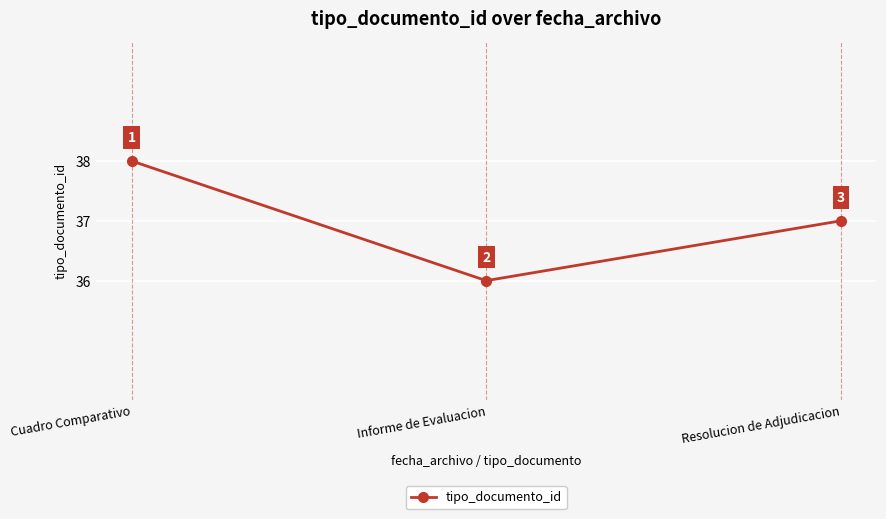

What is the greatest value displayed?

38